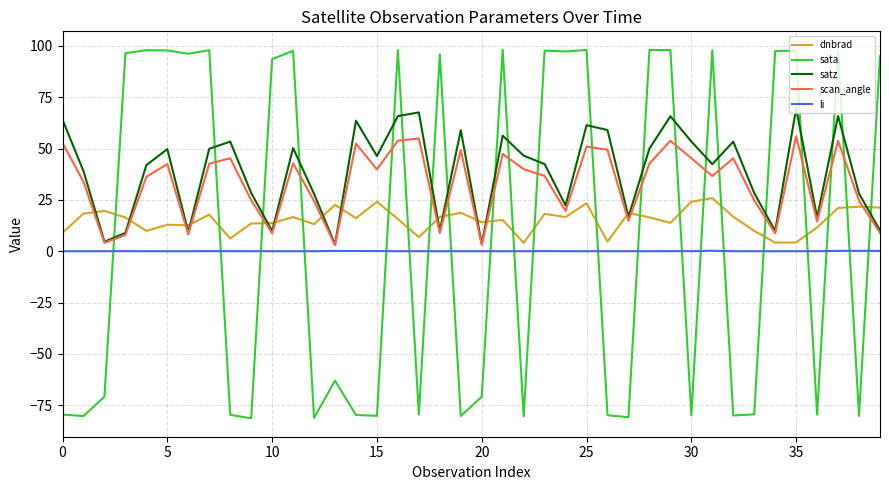

True or false: dnbrad and scan_angle cross at least once.

True